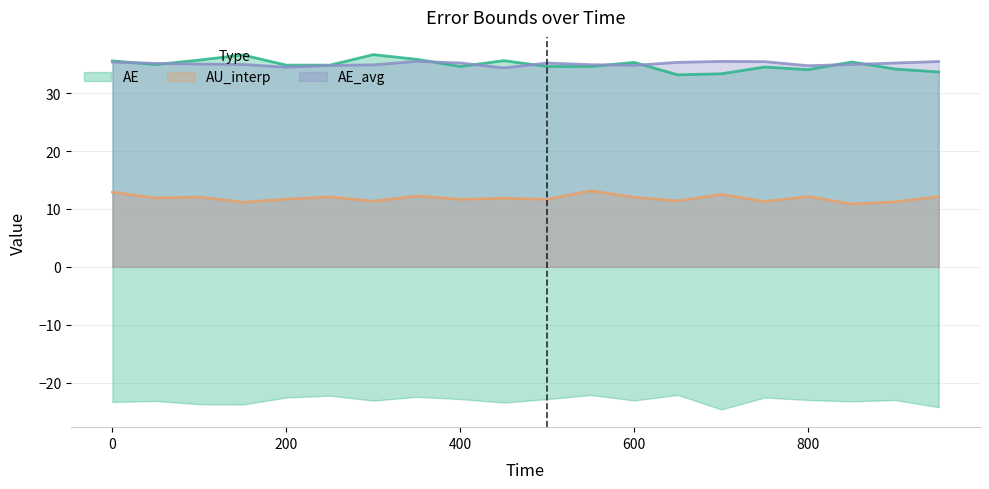

True or false: AU_interp and AE_avg intersect in this chart.

False